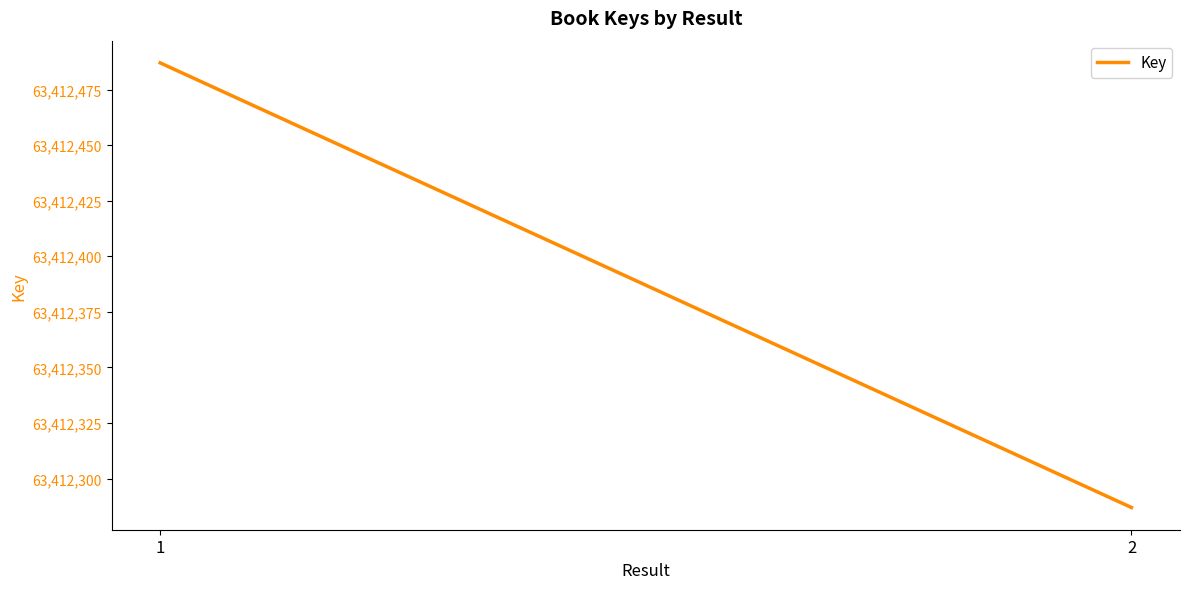

Which label corresponds to the smallest value in the chart?

2